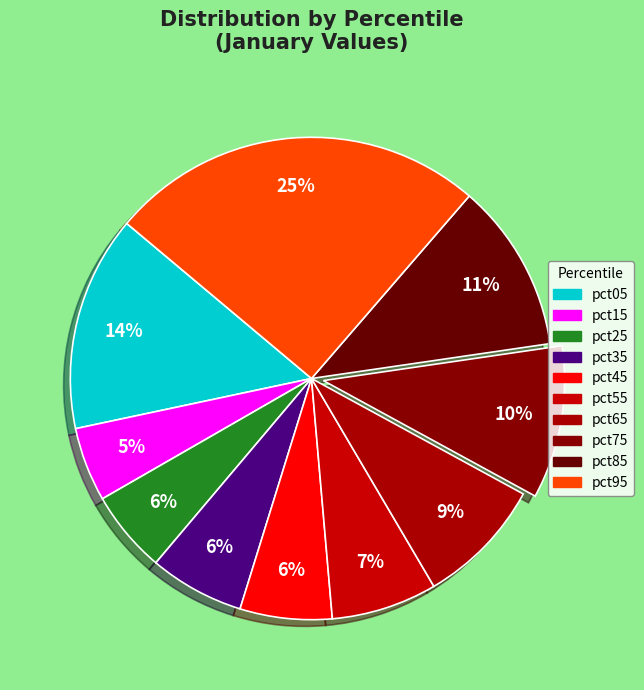

How many segments does this pie chart have?

10